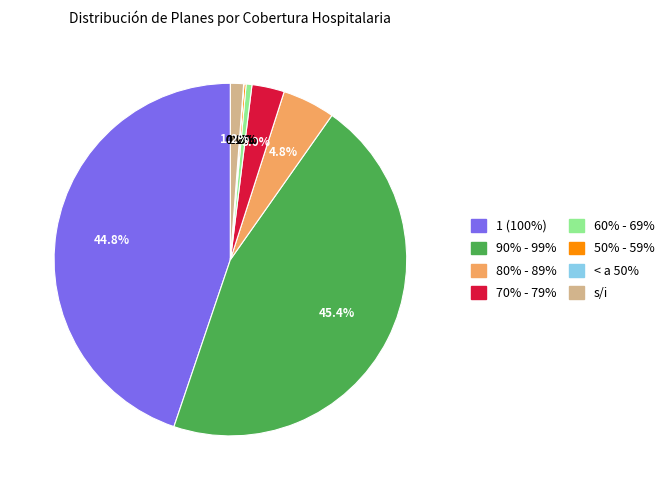

What percentage is NOT represented by s/i?

98.8%